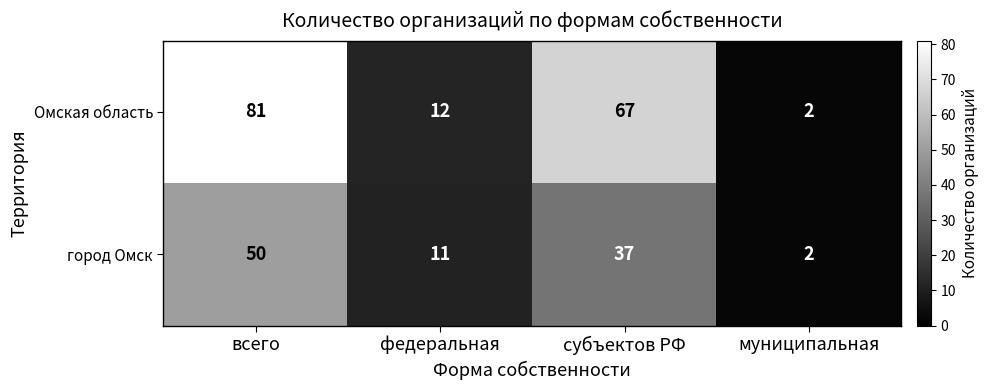

Where does the город Омск series first go above 37?

всего